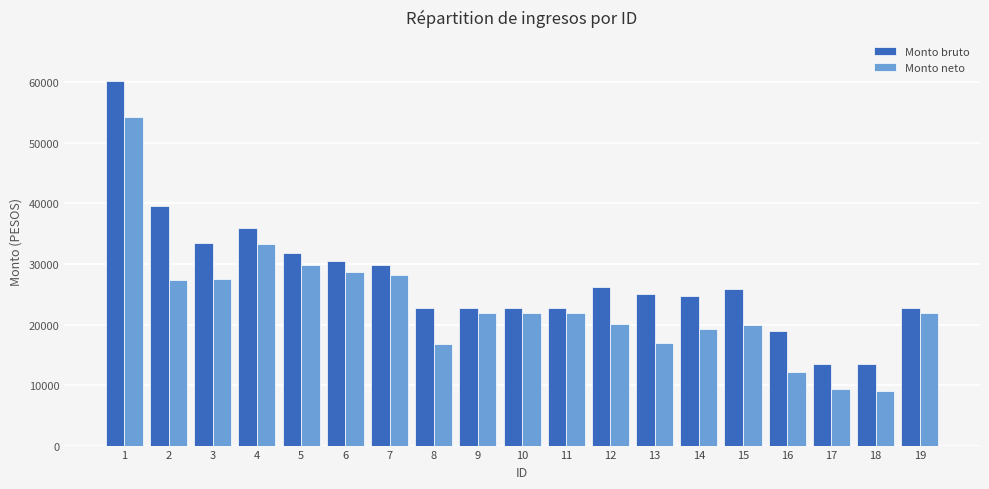

Between 1 and 10, which series saw the biggest shift?

Monto bruto